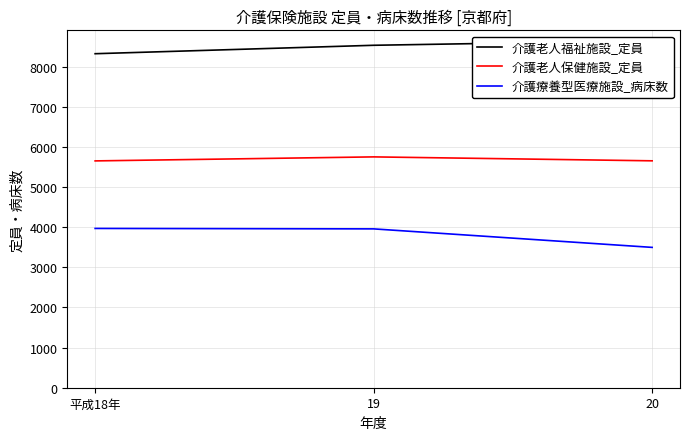

Where does the 介護老人福祉施設_定員 series first go above 8533?

20